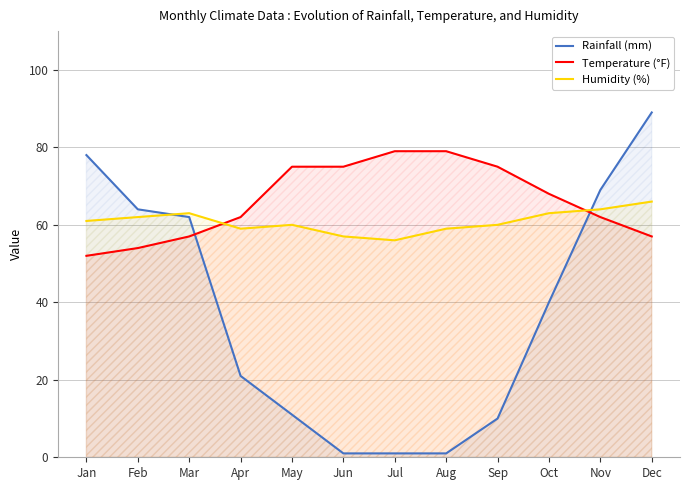

Does the chart have visible grid lines?

Yes